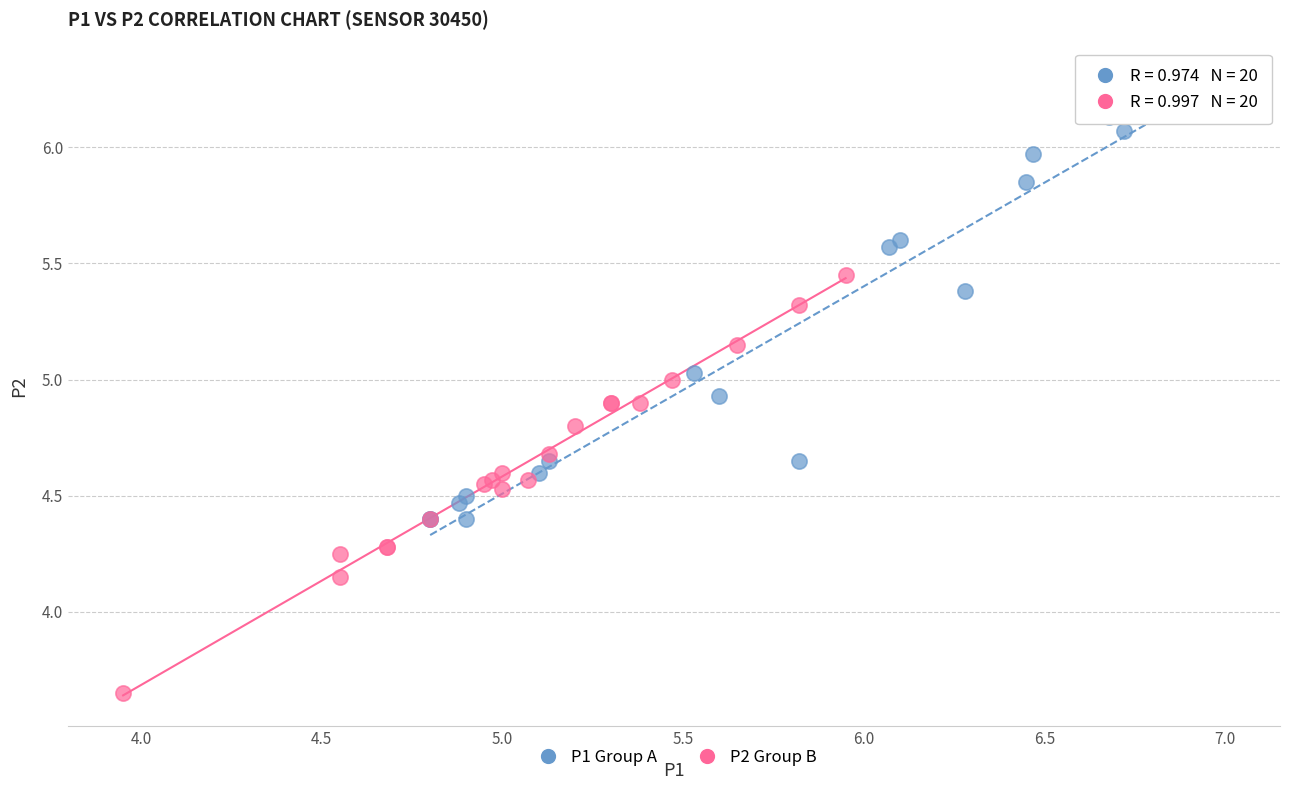

Which series reaches the minimum Y coordinate?

P2 Group B